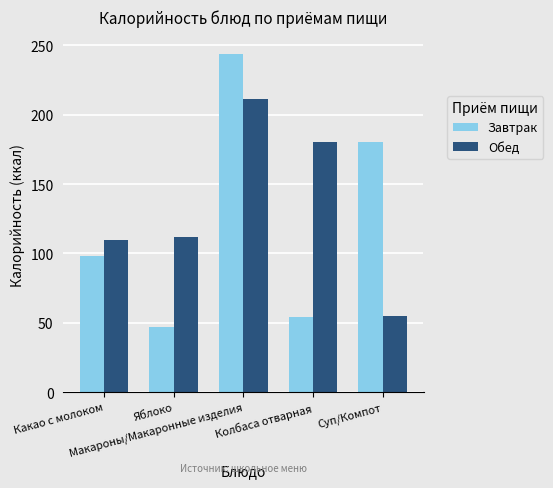

Which series has the largest range (max minus min)?

Завтрак